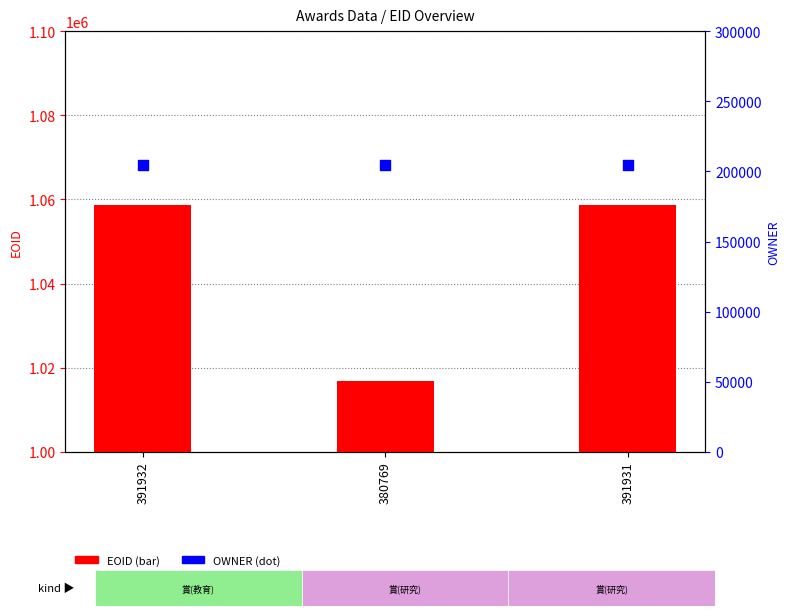

Is the value of EOID at 380769 greater than the value of OWNER at 380769?

Yes